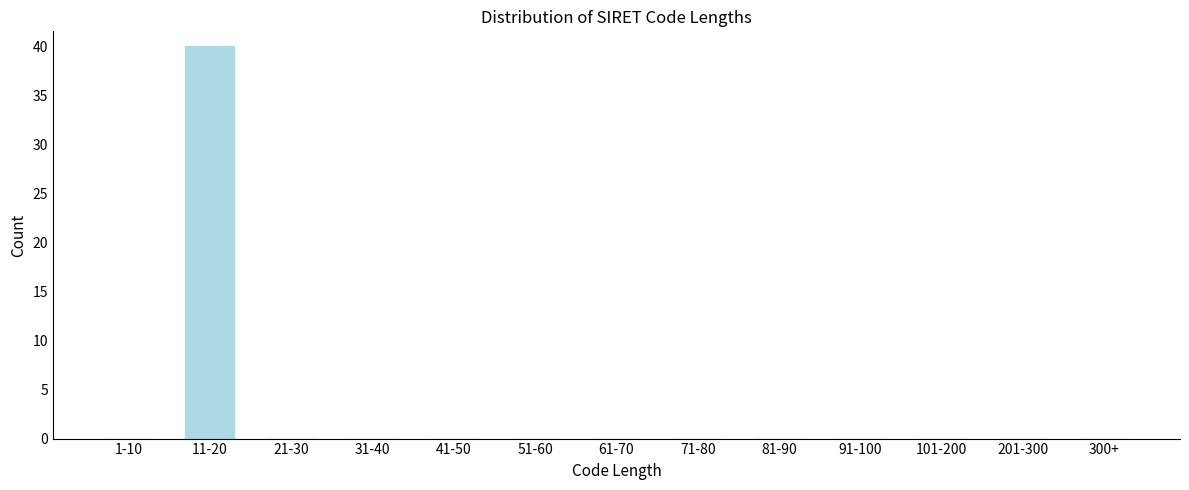

Reading left to right, list all the values displayed in this chart.

1-10=0	11-20=40	21-30=0	31-40=0	41-50=0	51-60=0	61-70=0	71-80=0	81-90=0	91-100=0	101-200=0	201-300=0	300+=0